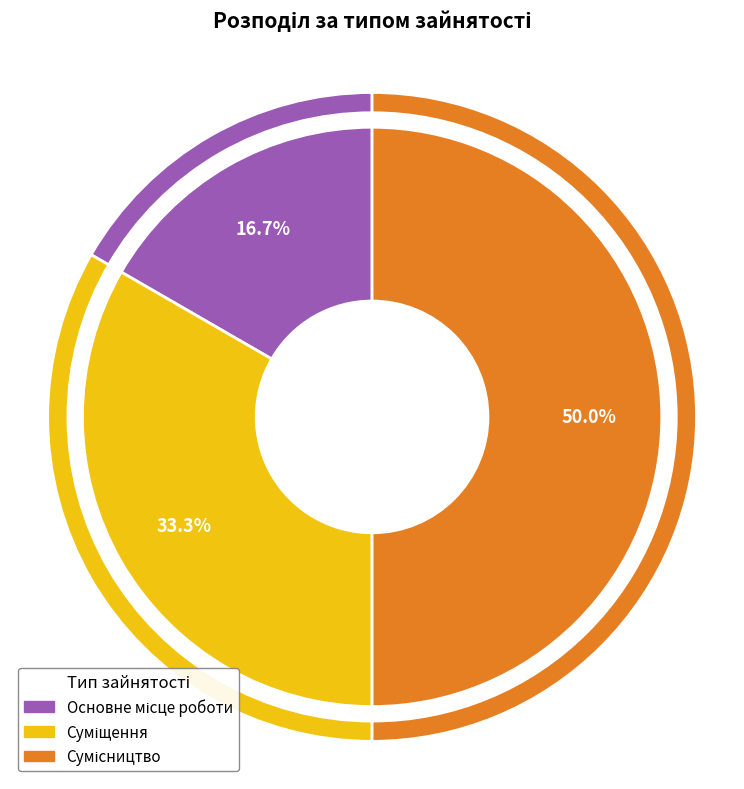

To the nearest percent, what is the combined percentage of Сумісництво and Суміщення?

83%